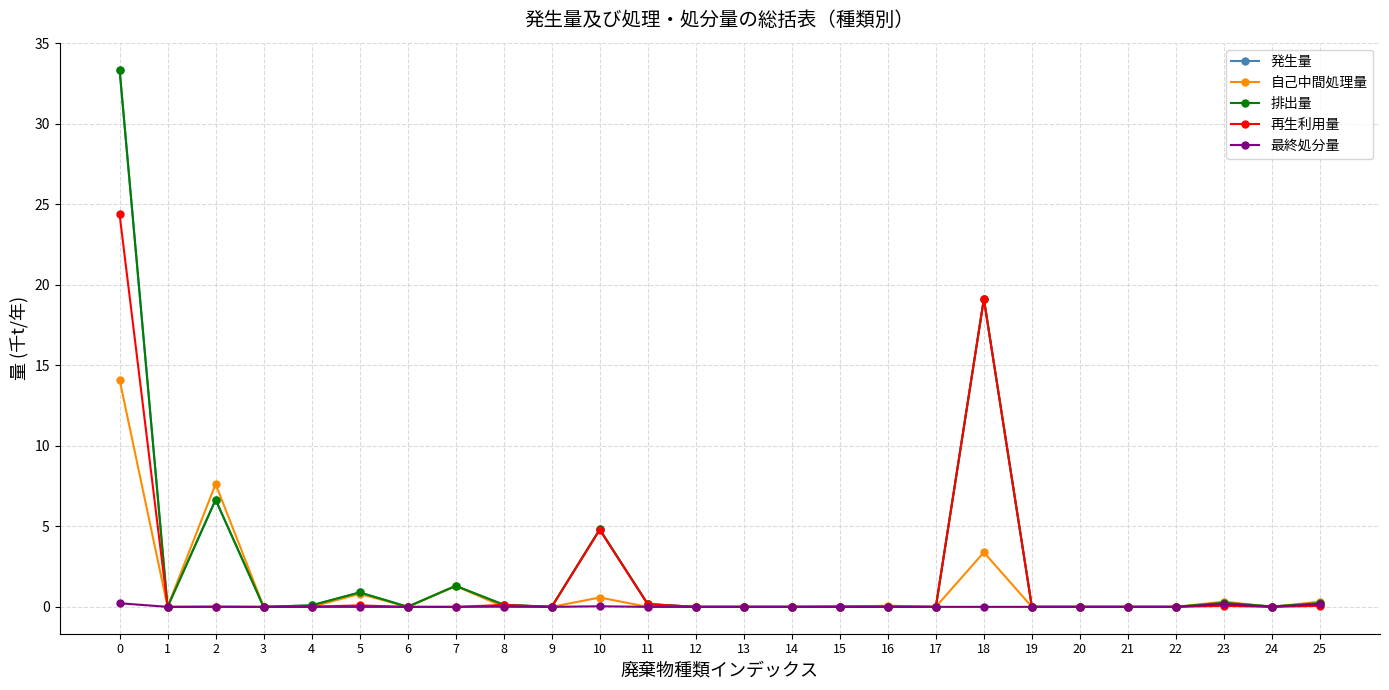

How many times do 自己中間処理量 and 排出量 cross each other?

3